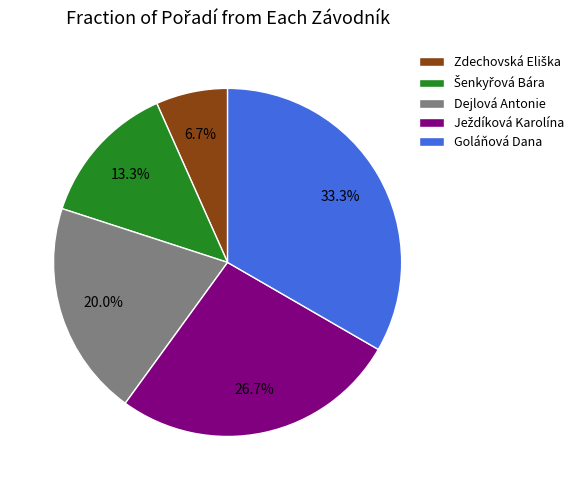

Which category has the biggest portion of the pie?

Goláňová Dana